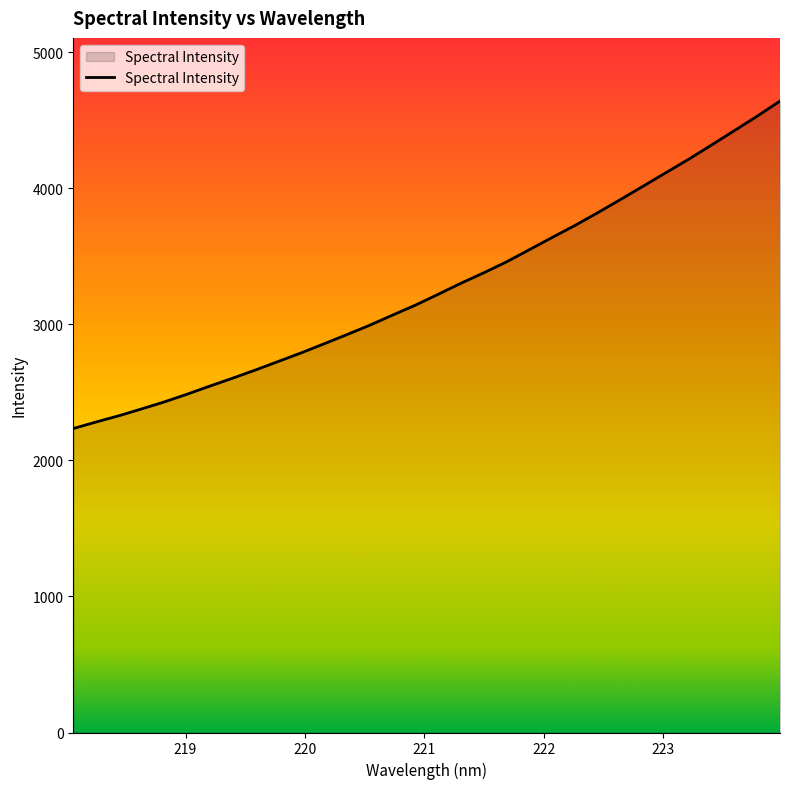

What is the minimum value shown in the chart?

2233.5